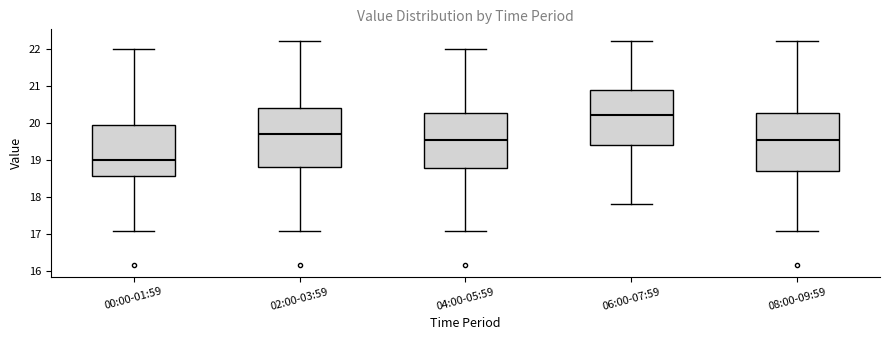

Reading left to right, transcribe this box plot: for each box, give where its median line is, the range the box spans, and where its two whiskers end, as read against the y-axis. The values are not printed on the chart, so give them approximately, as read against the axis.

00:00-01:59: median 19.0, box 18.6 to 20.0, whiskers 17.1 to 22.0
02:00-03:59: median 19.7, box 18.8 to 20.4, whiskers 17.1 to 22.2
04:00-05:59: median 19.6, box 18.8 to 20.3, whiskers 17.1 to 22.0
06:00-07:59: median 20.2, box 19.4 to 20.9, whiskers 17.8 to 22.2
08:00-09:59: median 19.6, box 18.7 to 20.3, whiskers 17.1 to 22.2